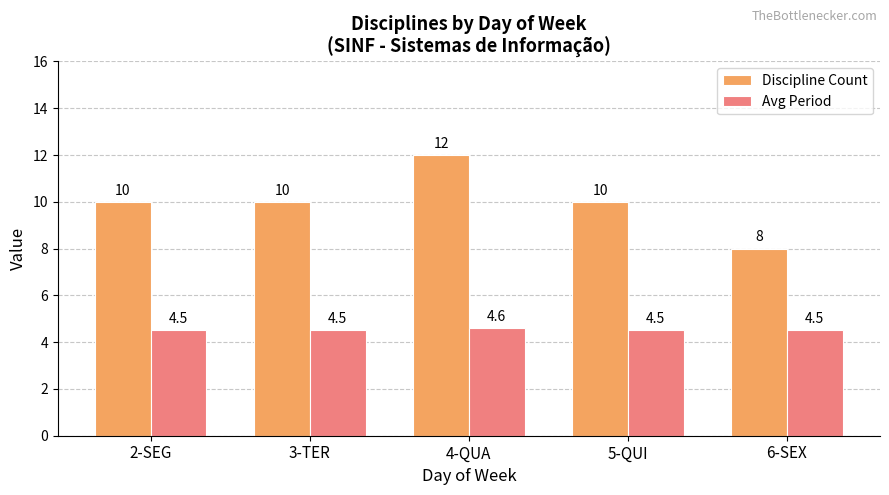

Rank the series by their average value, from lowest to highest.

Avg Period, Discipline Count